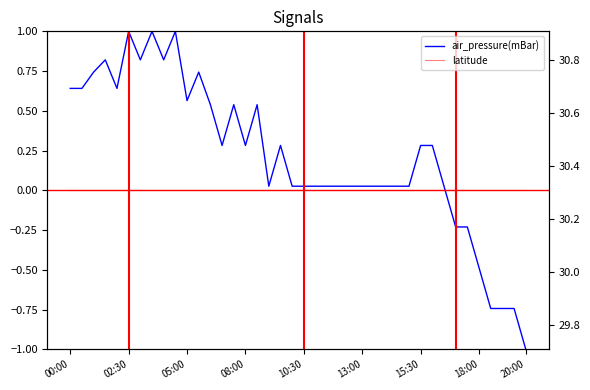

Rank the series at 9 from lowest to highest value.

air_pressure(mBar), latitude